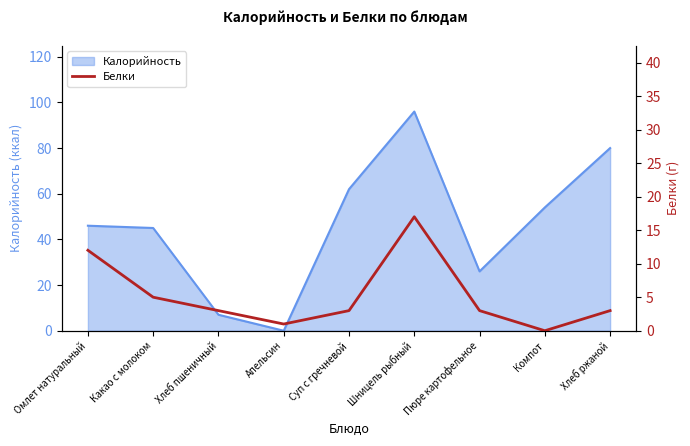

True or false: the data shows 1 at Апельсин.

False